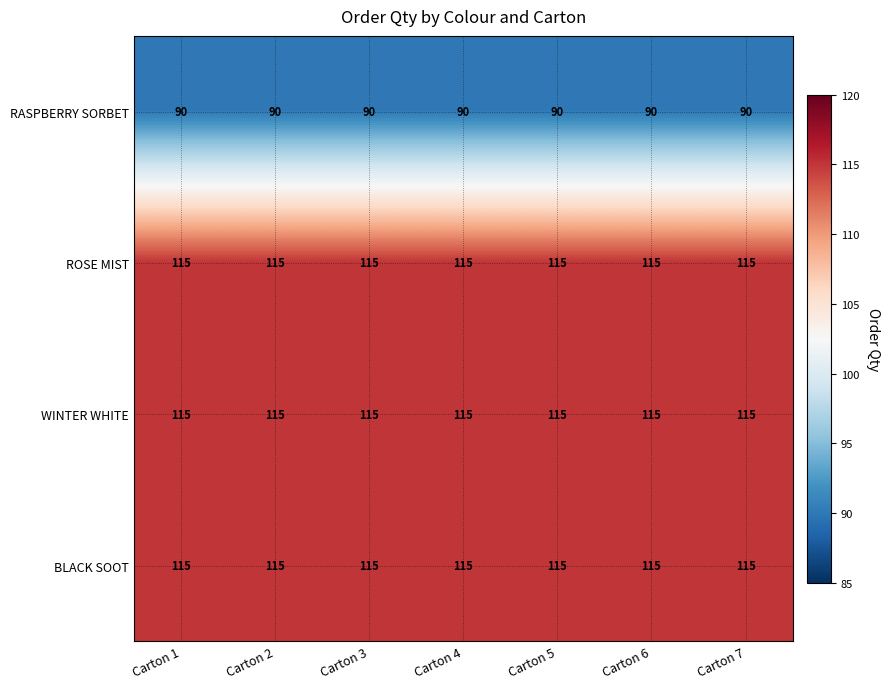

How many series are shown in this chart?

4